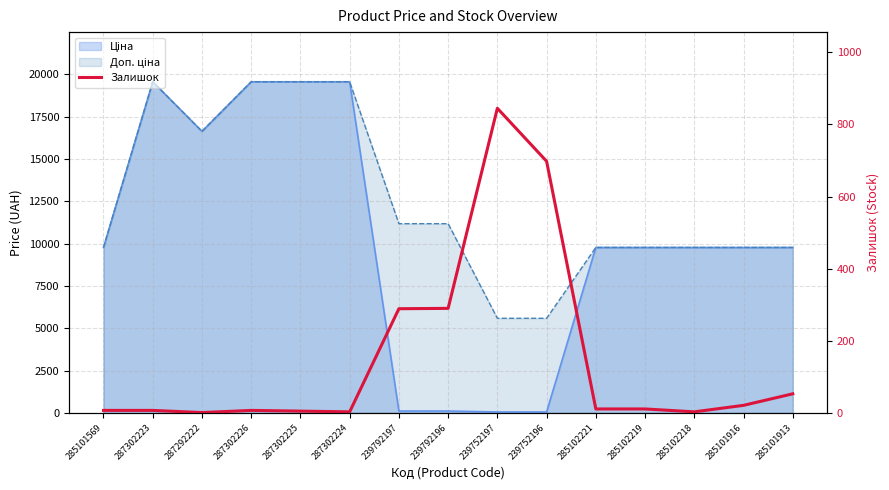

List the labels in order of value, largest first.

239752197, 239752196, 239792196, 239792197, 285101913, 285101916, 285102221, 285102219, 285101569, 287302223, 287302226, 287302225, 287302224, 285102218, 287292222